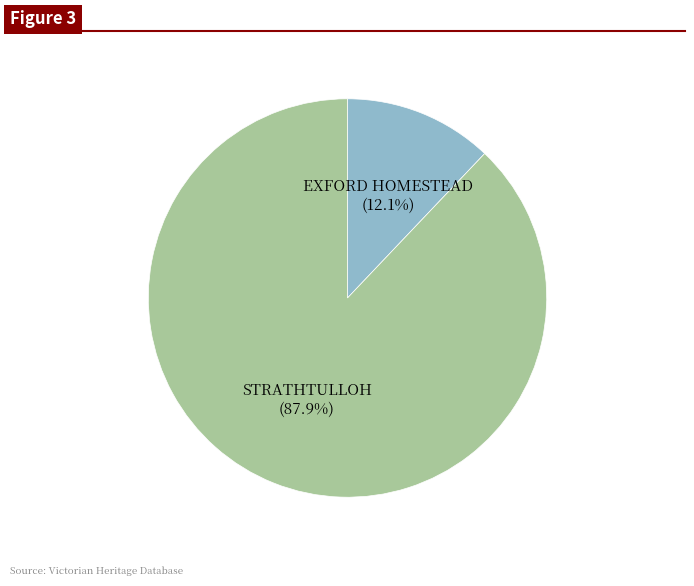

Approximately how many times larger is the value at EXFORD HOMESTEAD compared to STRATHTULLOH?

0.1